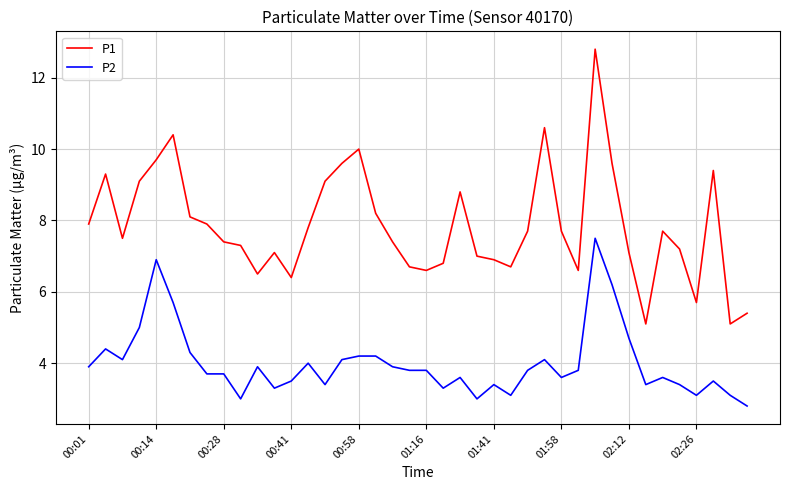

What is the minimum value for P2?

2.8